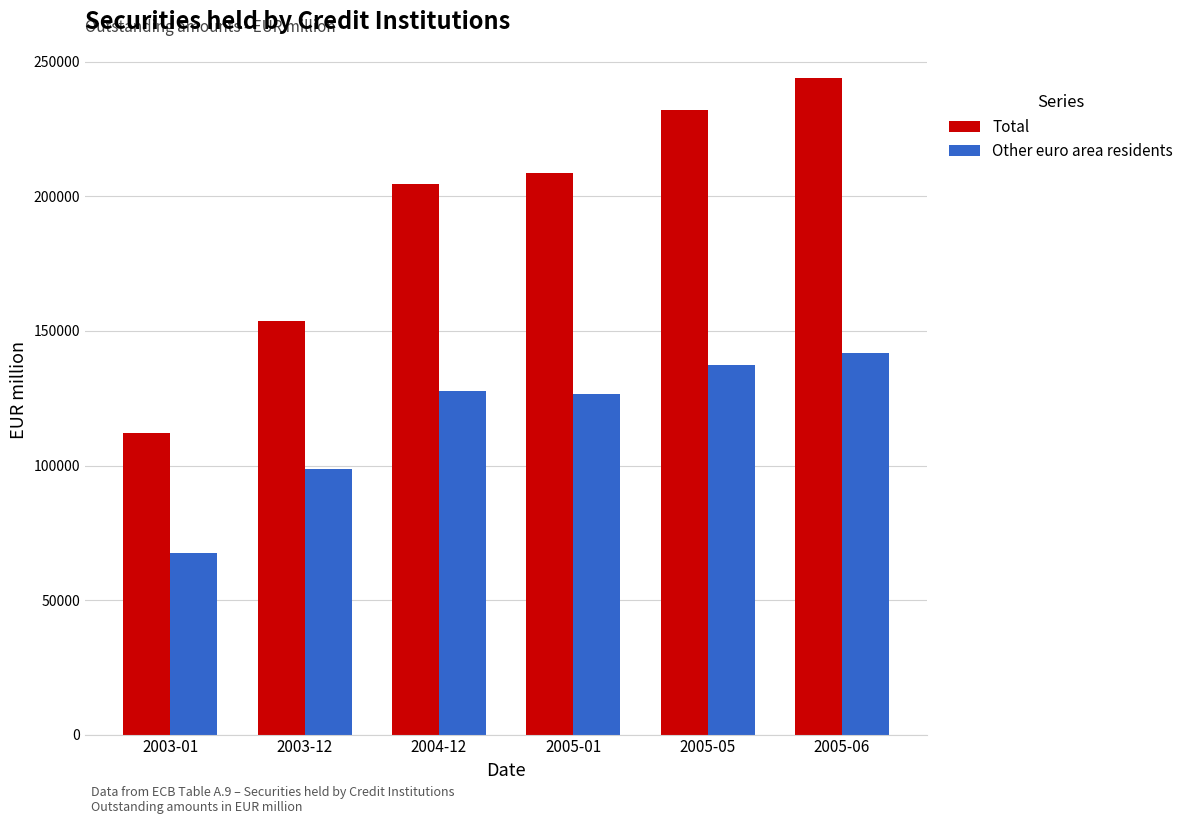

What is the highest value of the Other euro area residents series?

141636